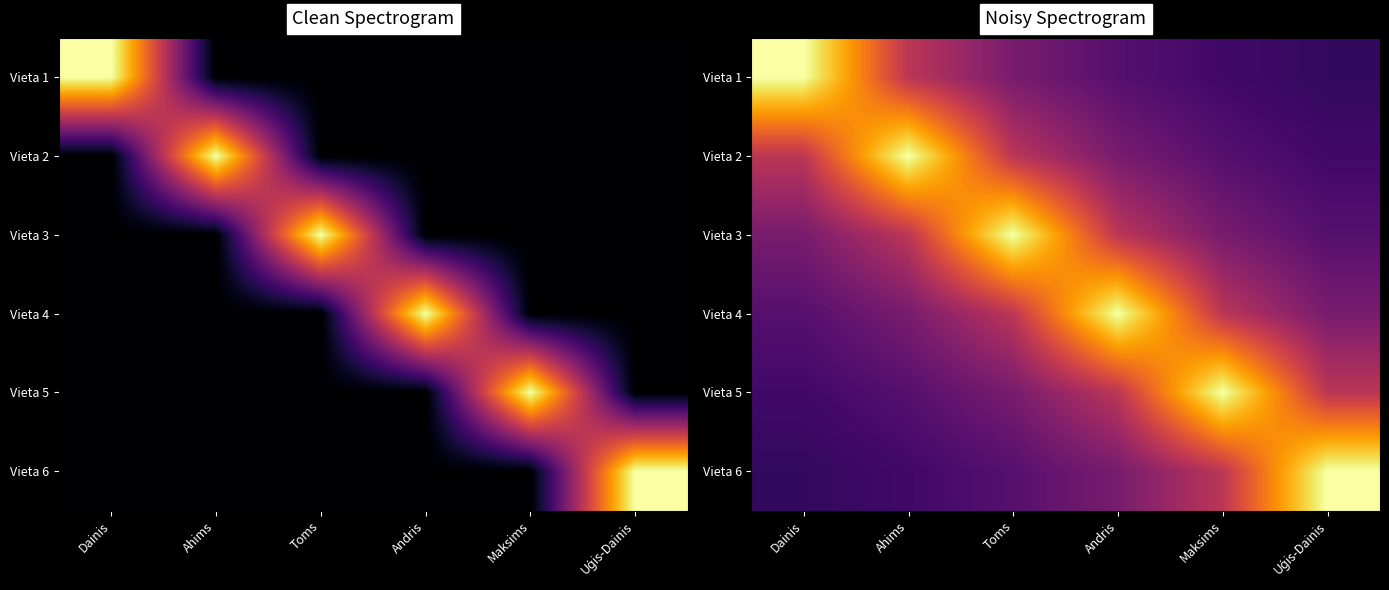

Rank the series at Toms from highest to lowest value.

Vieta 3, Vieta 2, Vieta 4, Vieta 1, Vieta 5, Vieta 6